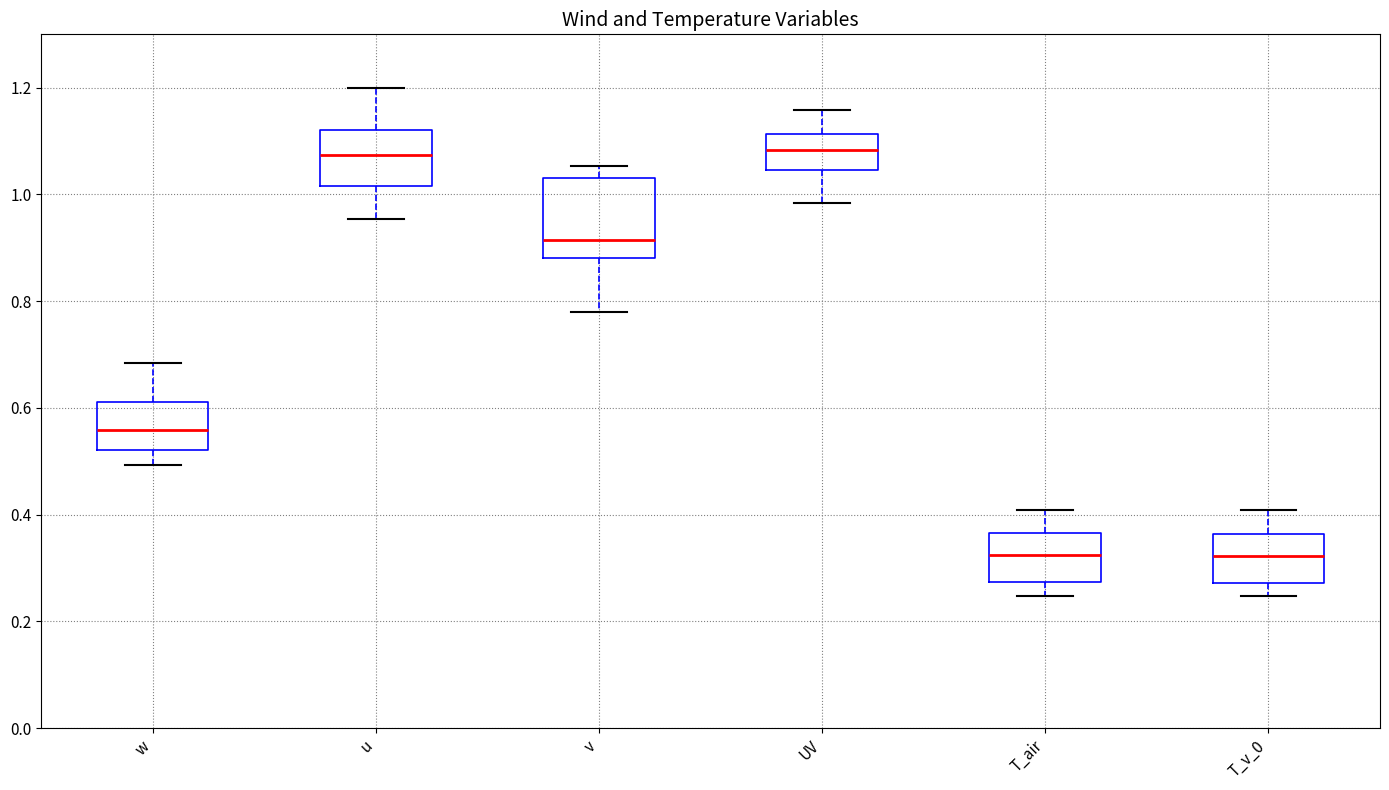

Reading left to right, read every box against the y-axis: the position of its median line, the range the box covers, and the ends of its whiskers. The values are not printed on the chart, so give them approximately, as read against the axis.

w: median 0.56, box 0.52 to 0.62, whiskers 0.50 to 0.68
u: median 1.08, box 1.02 to 1.12, whiskers 0.96 to 1.20
v: median 0.92, box 0.88 to 1.04, whiskers 0.78 to 1.06
UV: median 1.08, box 1.04 to 1.12, whiskers 0.98 to 1.16
T_air: median 0.32, box 0.28 to 0.36, whiskers 0.24 to 0.40
T_v_0: median 0.32, box 0.28 to 0.36, whiskers 0.24 to 0.40